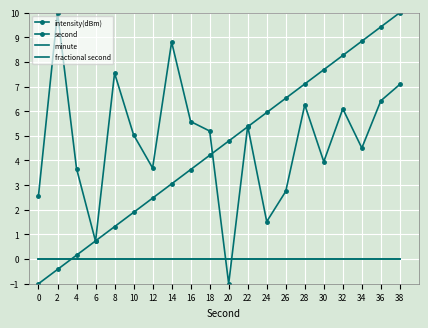

Between 38 and 34, which is larger?

38